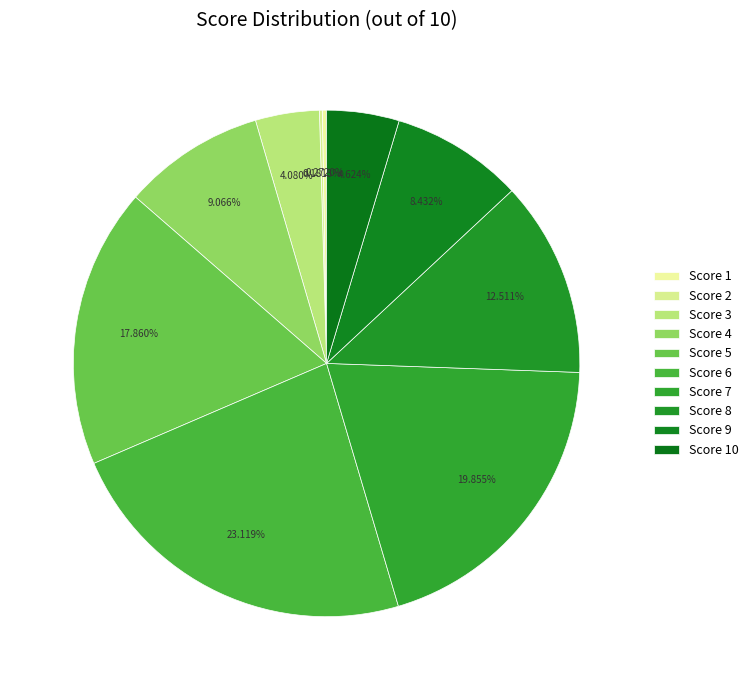

Which slice is the smallest?

2